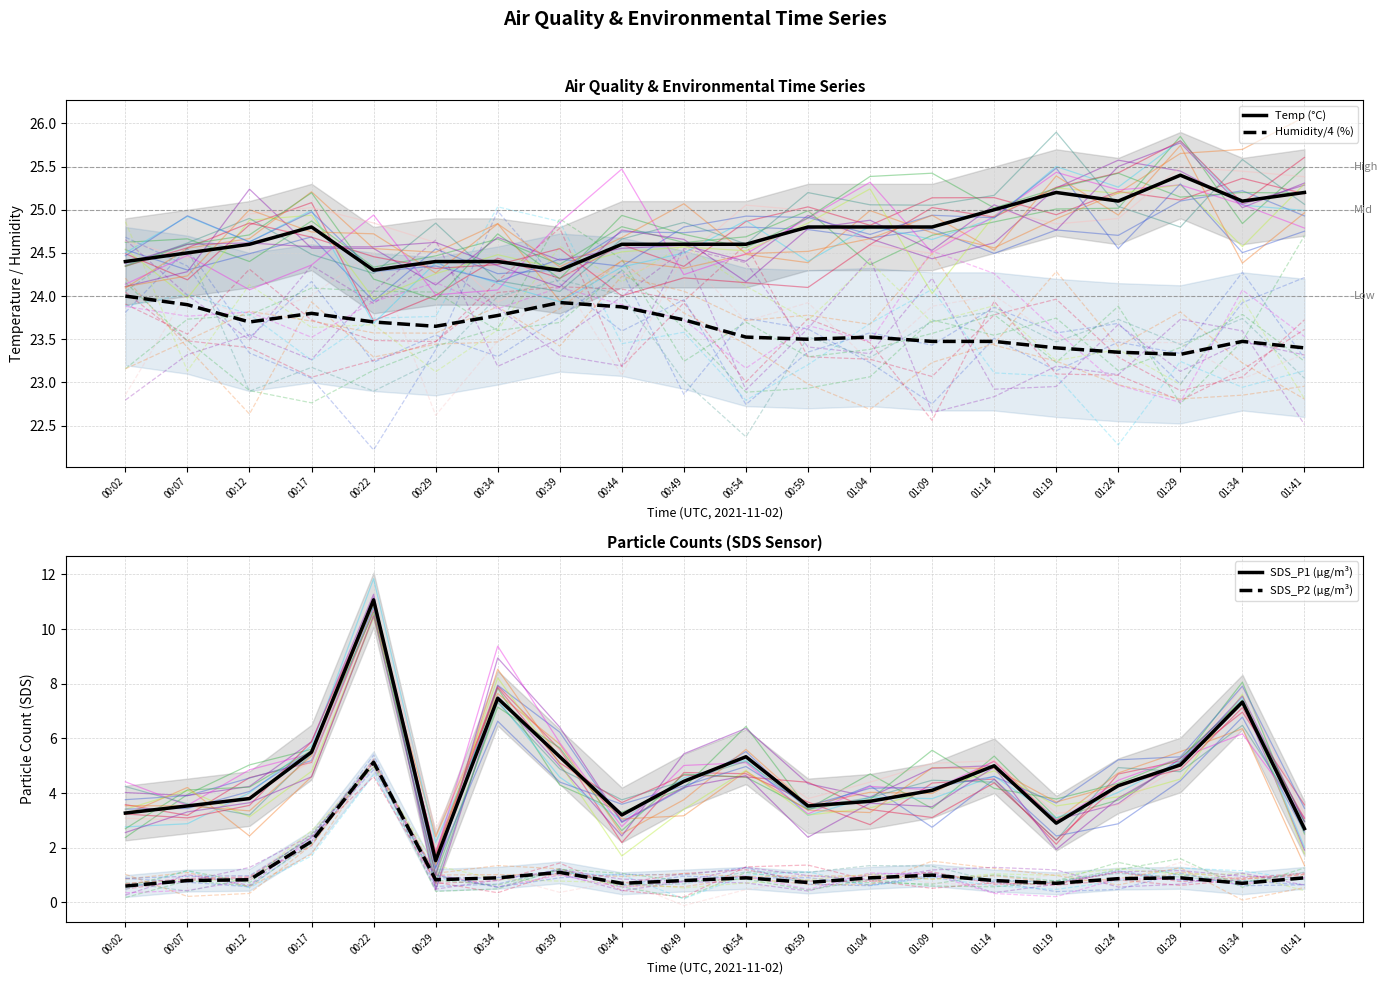

Which series has the largest total across all categories?

Temp (°C)